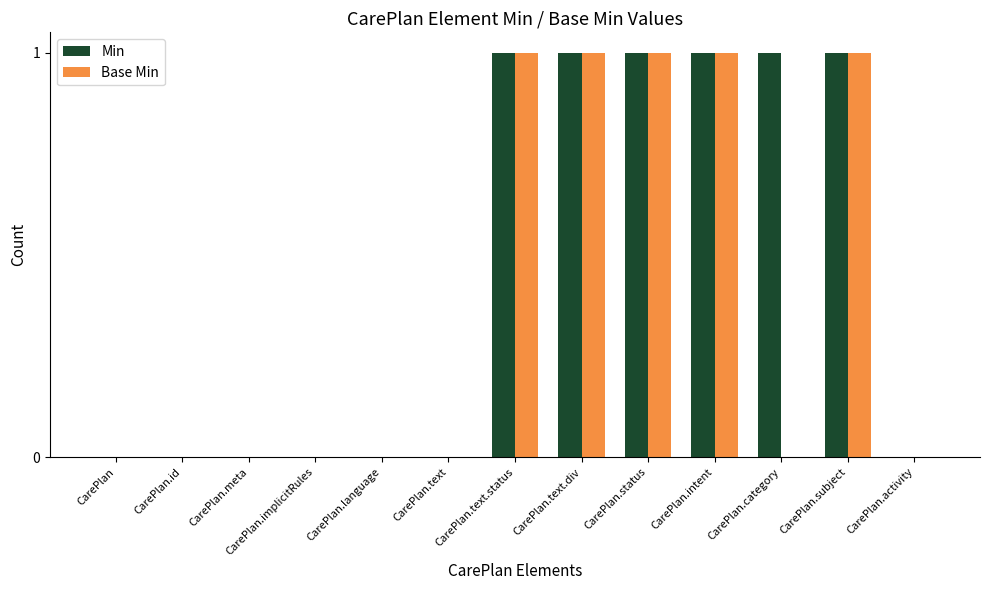

Is the value of Base Min at CarePlan.intent greater than the value of Min at CarePlan.activity?

Yes